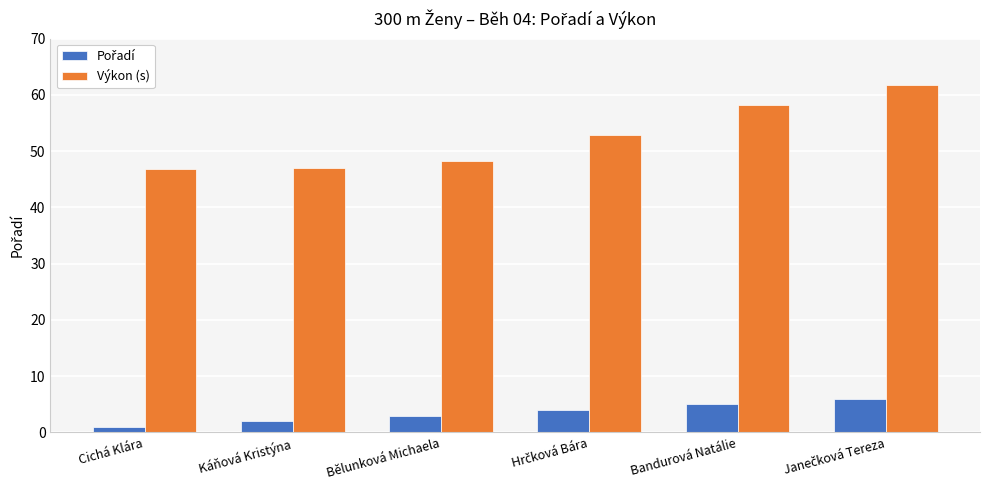

What is the difference between the second highest and minimum values in the Výkon (s) series?

11.4